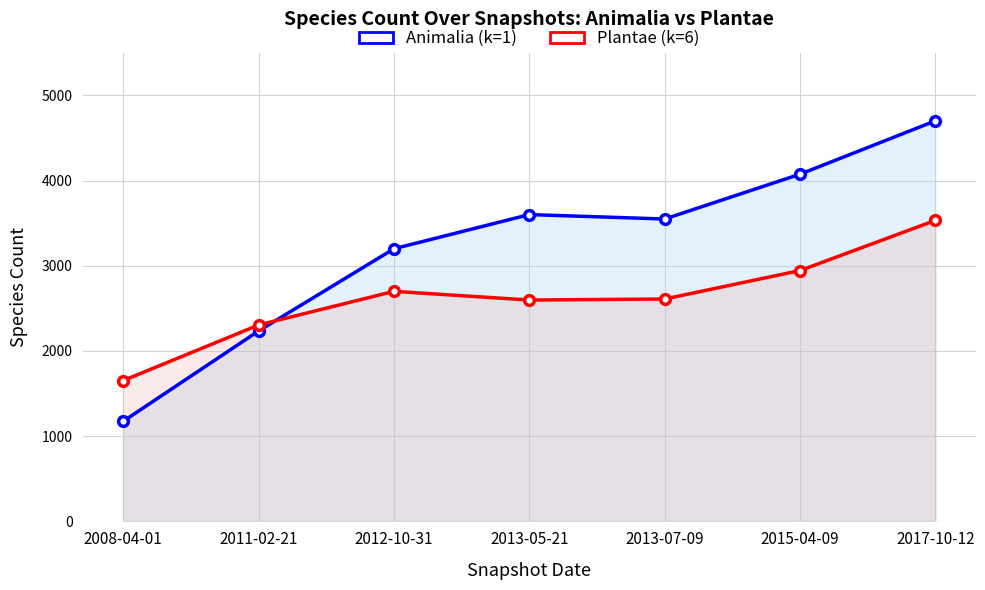

Which series has the largest range (max minus min)?

Animalia (k=1)